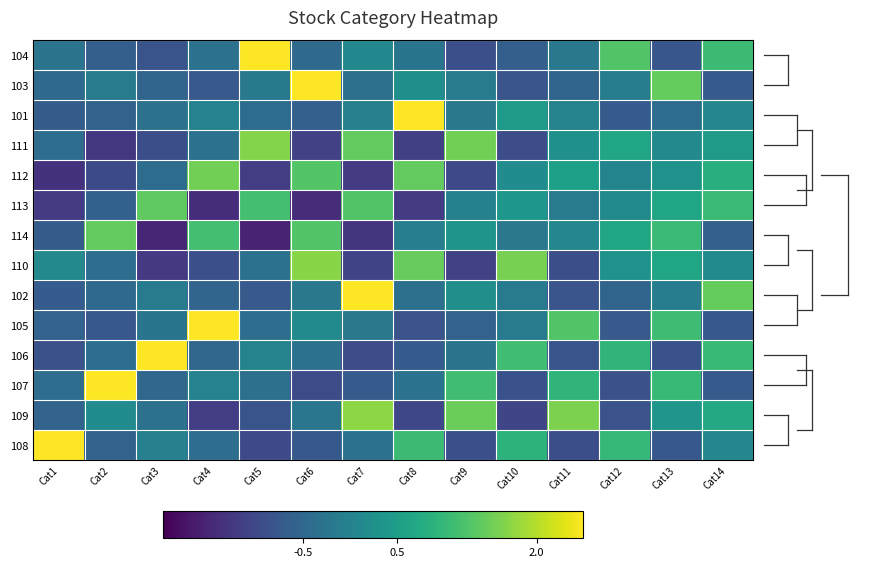

At how many categories does at least one series exceed 1?

14